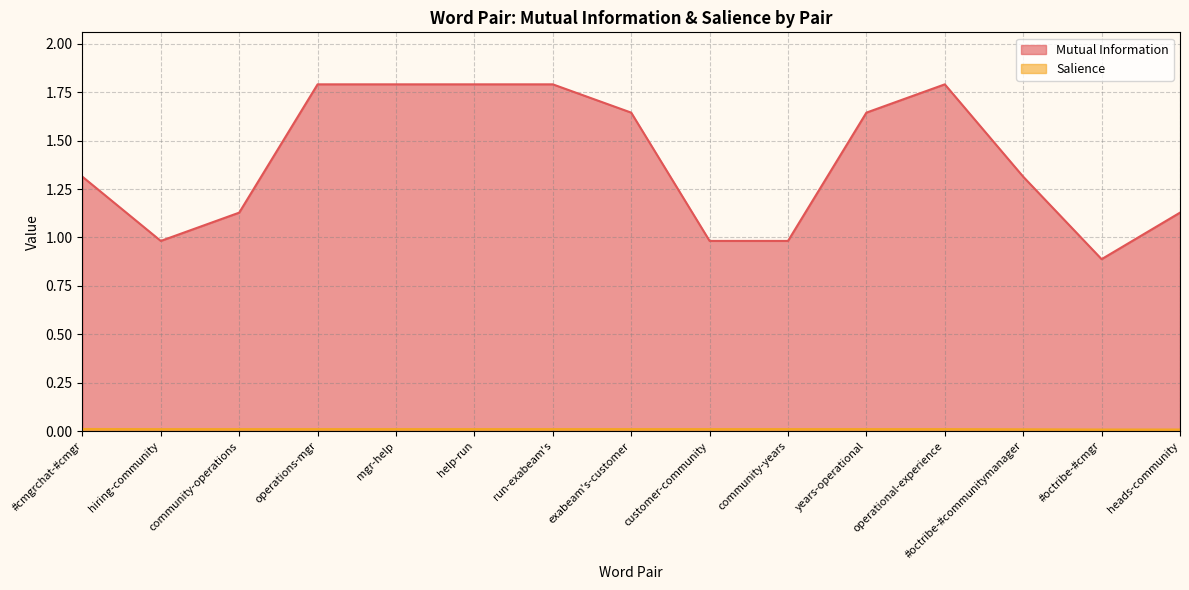

Reading right to left, list all the values displayed in this chart.

Mutual Information: heads-community=1.1	#octribe-#cmgr=0.9	#octribe-#communitymanager=1.3	operational-experience=1.8	years-operational=1.6	community-years=1.0	customer-community=1.0	exabeam's-customer=1.6	run-exabeam's=1.8	help-run=1.8	mgr-help=1.8	operations-mgr=1.8	community-operations=1.1	hiring-community=1.0	#cmgrchat-#cmgr=1.3
Salience: heads-community=0.0	#octribe-#cmgr=0.0	#octribe-#communitymanager=0.0	operational-experience=0.0	years-operational=0.0	community-years=0.0	customer-community=0.0	exabeam's-customer=0.0	run-exabeam's=0.0	help-run=0.0	mgr-help=0.0	operations-mgr=0.0	community-operations=0.0	hiring-community=0.0	#cmgrchat-#cmgr=0.0